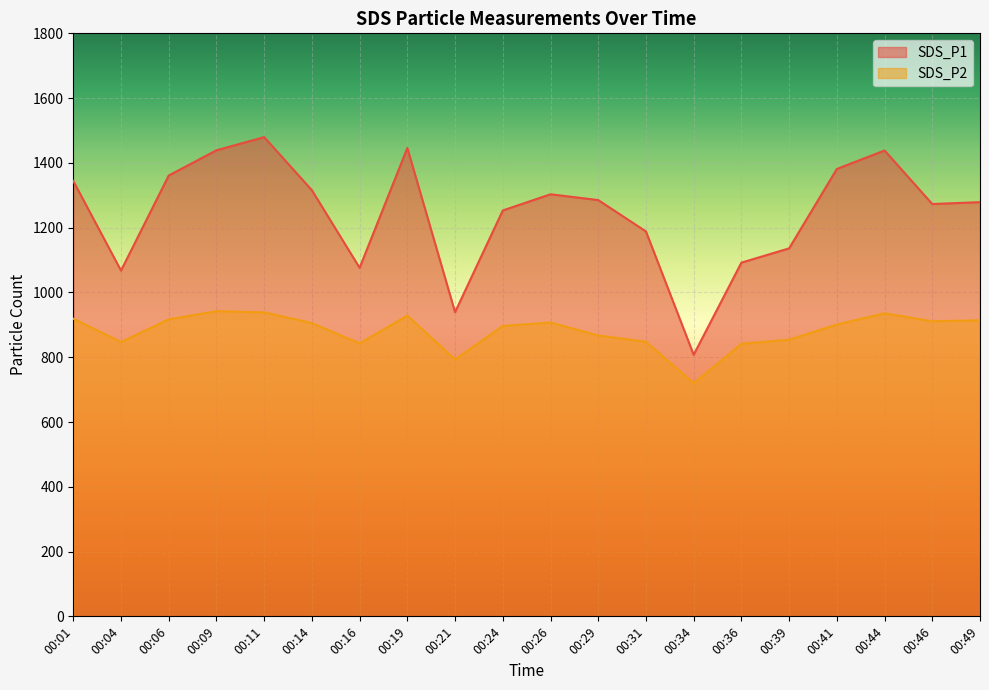

Where is SDS_P2 nearest to the value 831?

00:36